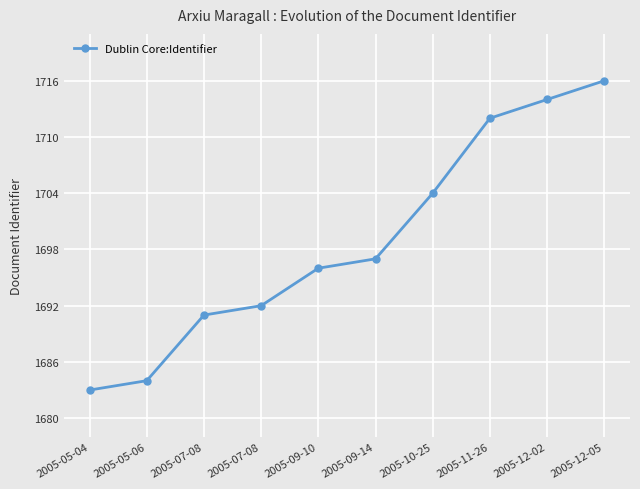

What is the sum of all values?

16989